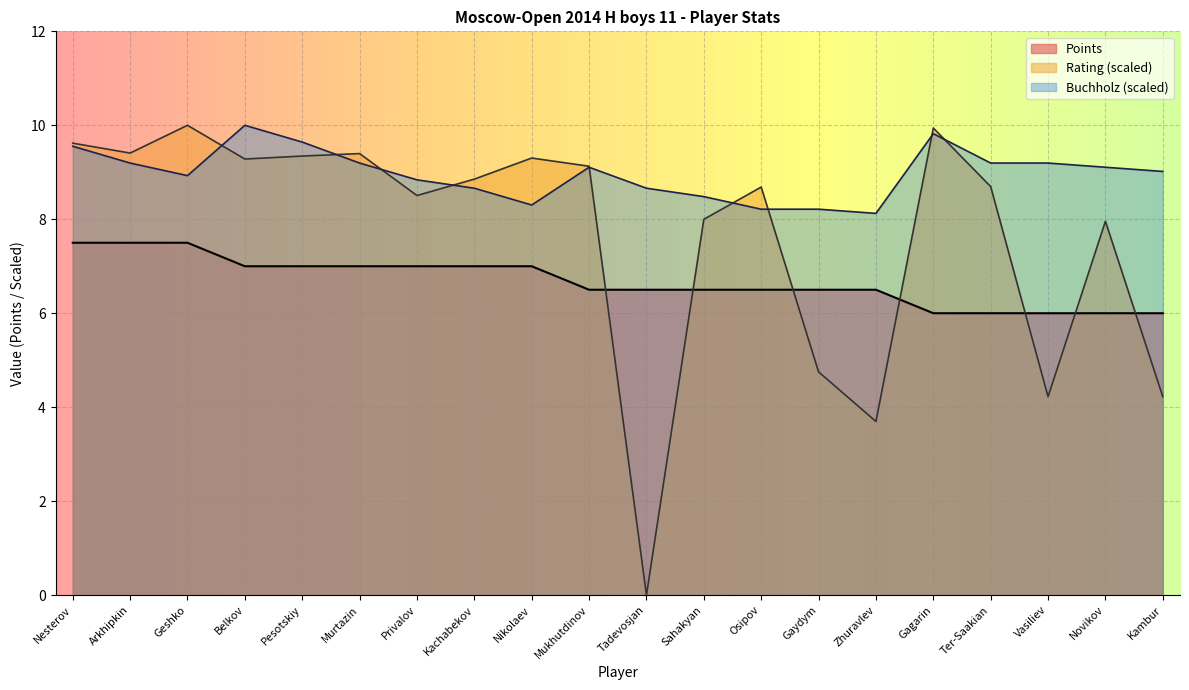

True or false: Rating has a value of 8.2 at Gaydym.

False